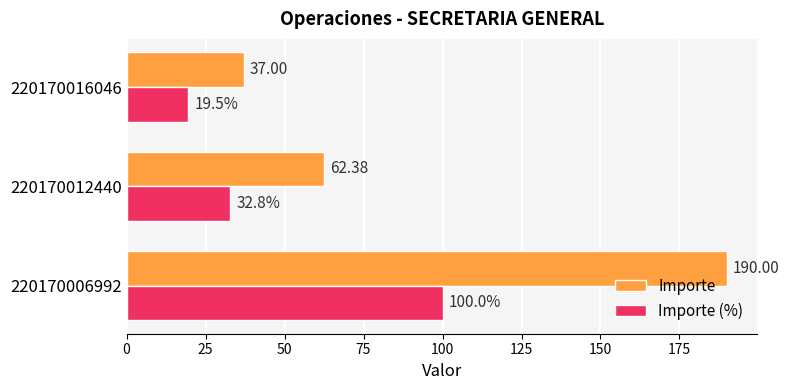

Rank the categories by Importe value from lowest to highest.

220170016046, 220170012440, 220170006992